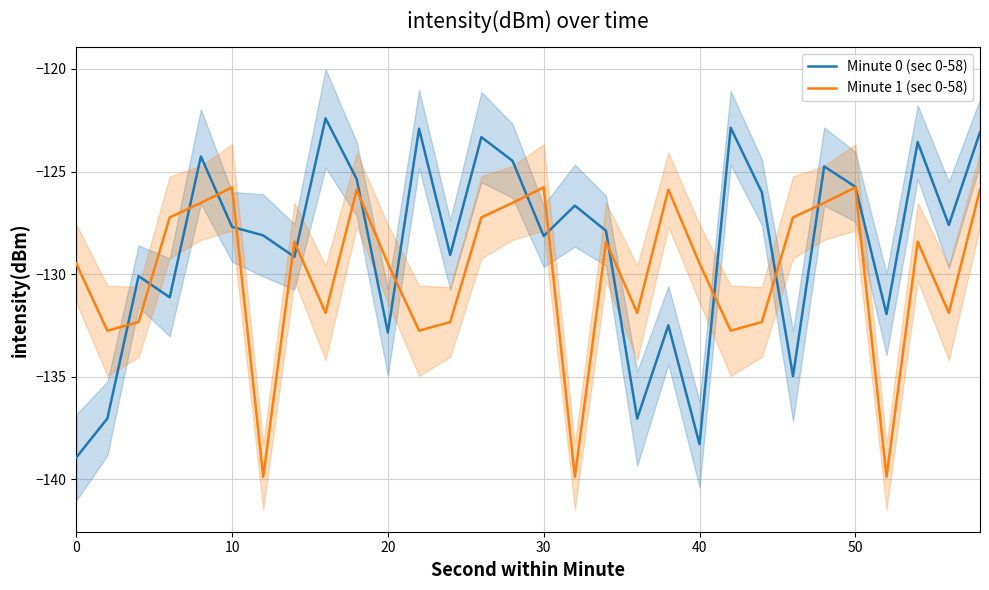

The Minute 1 (sec 0-58) series shows -129.5 at 0. True or false?

True